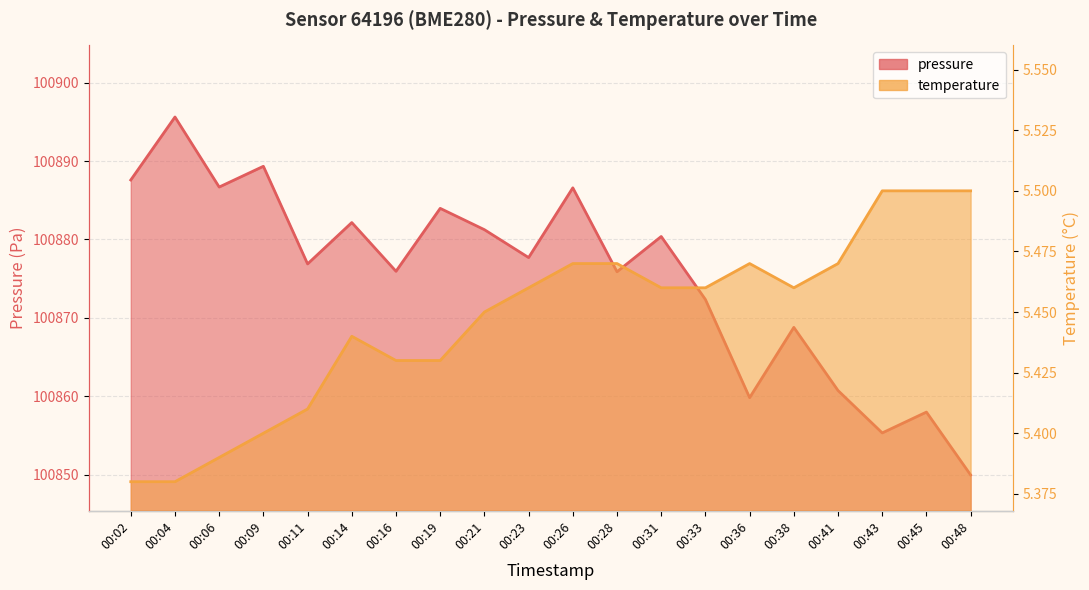

Does the chart have visible grid lines?

Yes